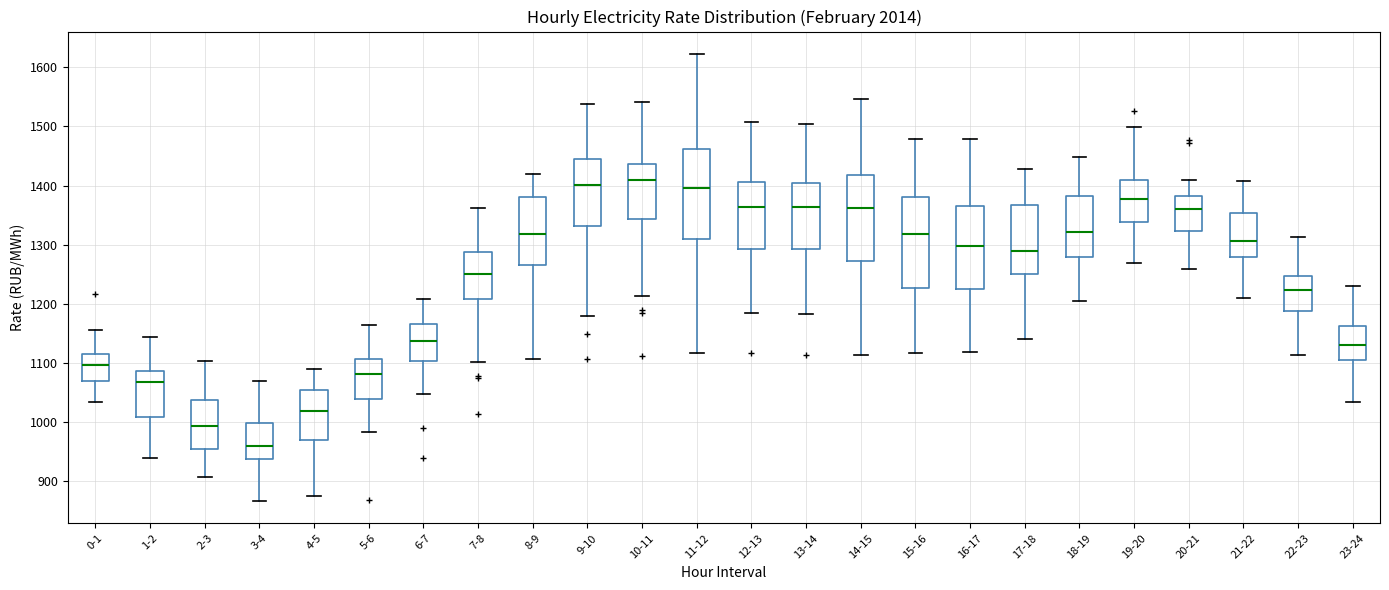

Reading left to right, read every box against the y-axis: the position of its median line, the range the box covers, and the ends of its whiskers. The values are not printed on the chart, so give them approximately, as read against the axis.

0-1: median 1100, box 1070 to 1110, whiskers 1030 to 1160
1-2: median 1070, box 1010 to 1090, whiskers 940 to 1140
2-3: median 990, box 960 to 1040, whiskers 910 to 1100
3-4: median 960, box 940 to 1000, whiskers 870 to 1070
4-5: median 1020, box 970 to 1050, whiskers 870 to 1090
5-6: median 1080, box 1040 to 1110, whiskers 980 to 1160
6-7: median 1140, box 1100 to 1170, whiskers 1050 to 1210
7-8: median 1250, box 1210 to 1290, whiskers 1100 to 1360
8-9: median 1320, box 1270 to 1380, whiskers 1110 to 1420
9-10: median 1400, box 1330 to 1440, whiskers 1180 to 1540
10-11: median 1410, box 1340 to 1440, whiskers 1210 to 1540
11-12: median 1400, box 1310 to 1460, whiskers 1120 to 1620
12-13: median 1360, box 1290 to 1410, whiskers 1180 to 1510
13-14: median 1360, box 1290 to 1410, whiskers 1180 to 1500
14-15: median 1360, box 1270 to 1420, whiskers 1110 to 1550
15-16: median 1320, box 1230 to 1380, whiskers 1120 to 1480
16-17: median 1300, box 1230 to 1370, whiskers 1120 to 1480
17-18: median 1290, box 1250 to 1370, whiskers 1140 to 1430
18-19: median 1320, box 1280 to 1380, whiskers 1200 to 1450
19-20: median 1380, box 1340 to 1410, whiskers 1270 to 1500
20-21: median 1360, box 1320 to 1380, whiskers 1260 to 1410
21-22: median 1310, box 1280 to 1350, whiskers 1210 to 1410
22-23: median 1220, box 1190 to 1250, whiskers 1110 to 1310
23-24: median 1130, box 1100 to 1160, whiskers 1040 to 1230